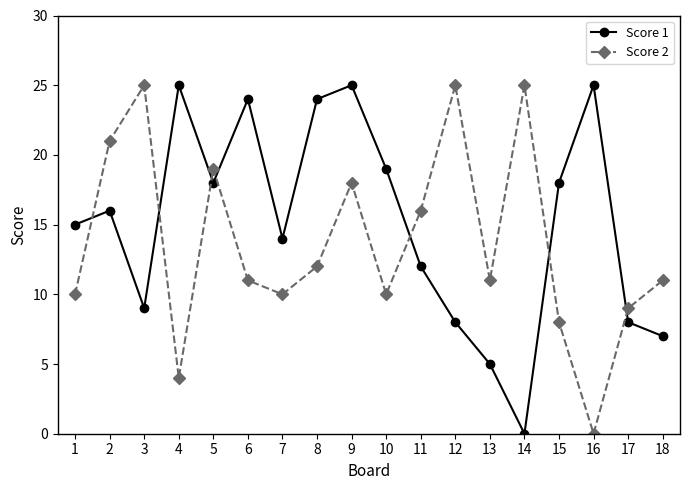

How many categories are shown in the chart?

18